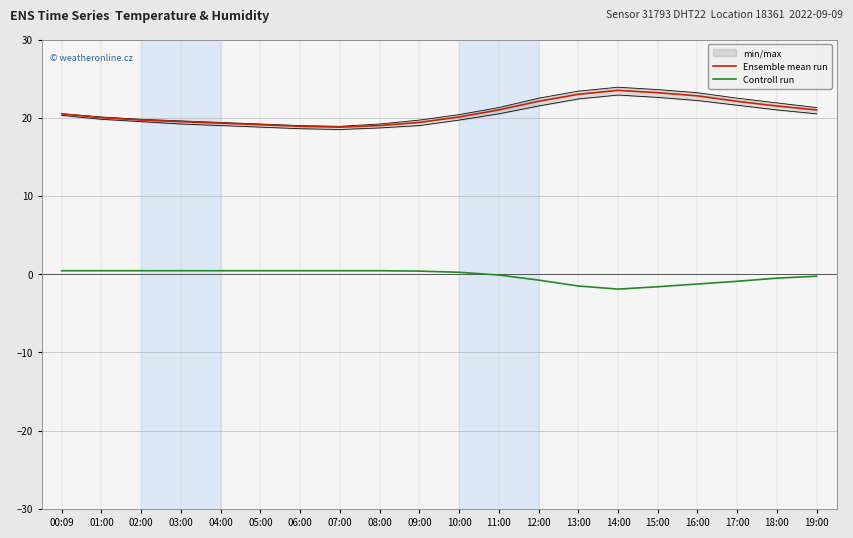

Where does the Ensemble mean run series first go above 20?

00:09